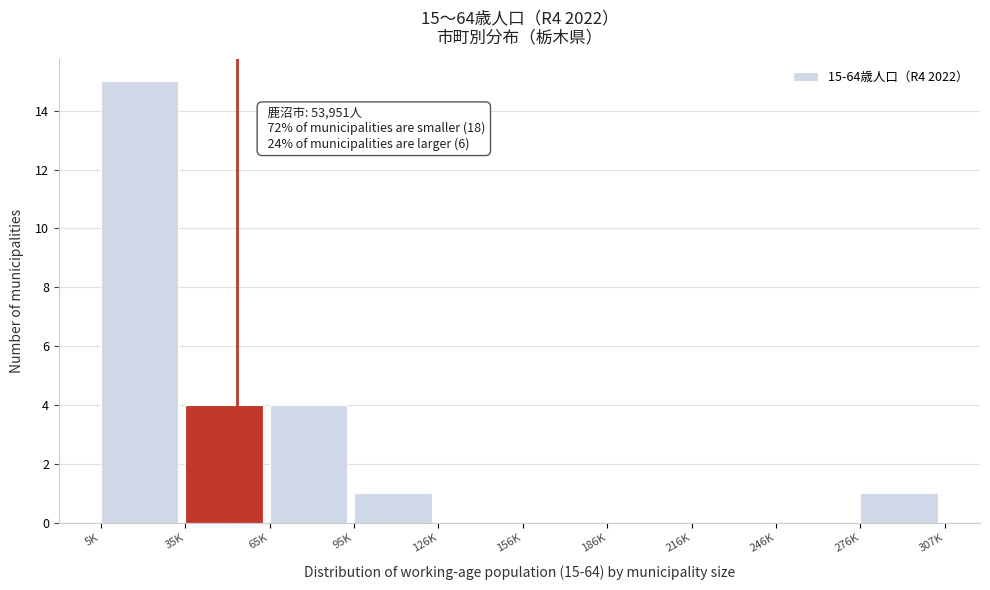

Reading left to right, transcribe all the data shown in this chart.

5K=15	35K=4	65K=4	95K=1	126K=0	156K=0	186K=0	216K=0	246K=0	276K=1